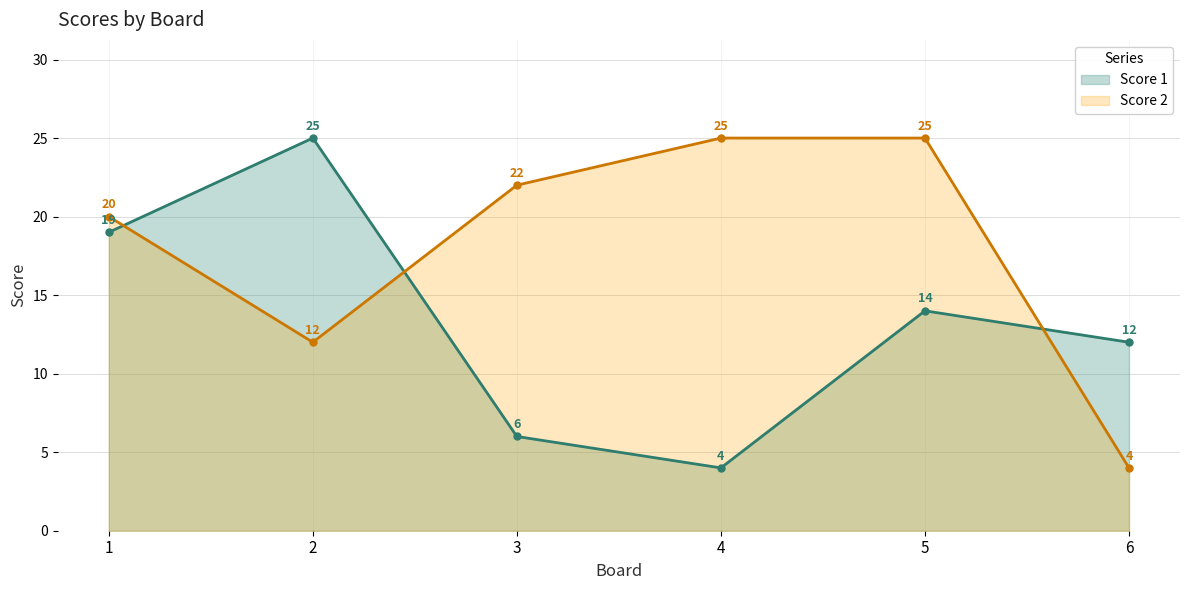

Between 2 and 5, which series saw the biggest shift?

Score 2